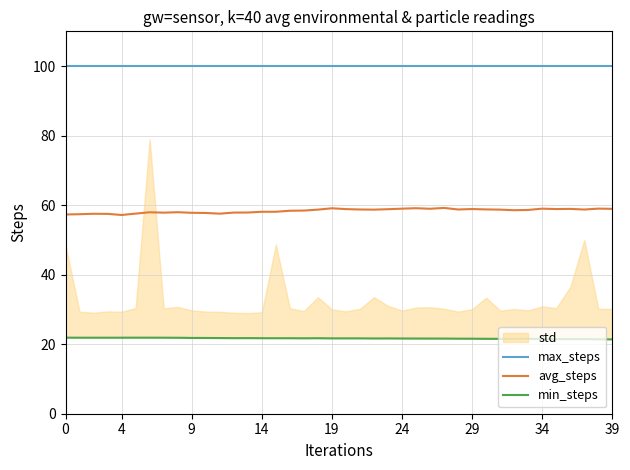

What is the lowest value of the max_steps series?

100.0